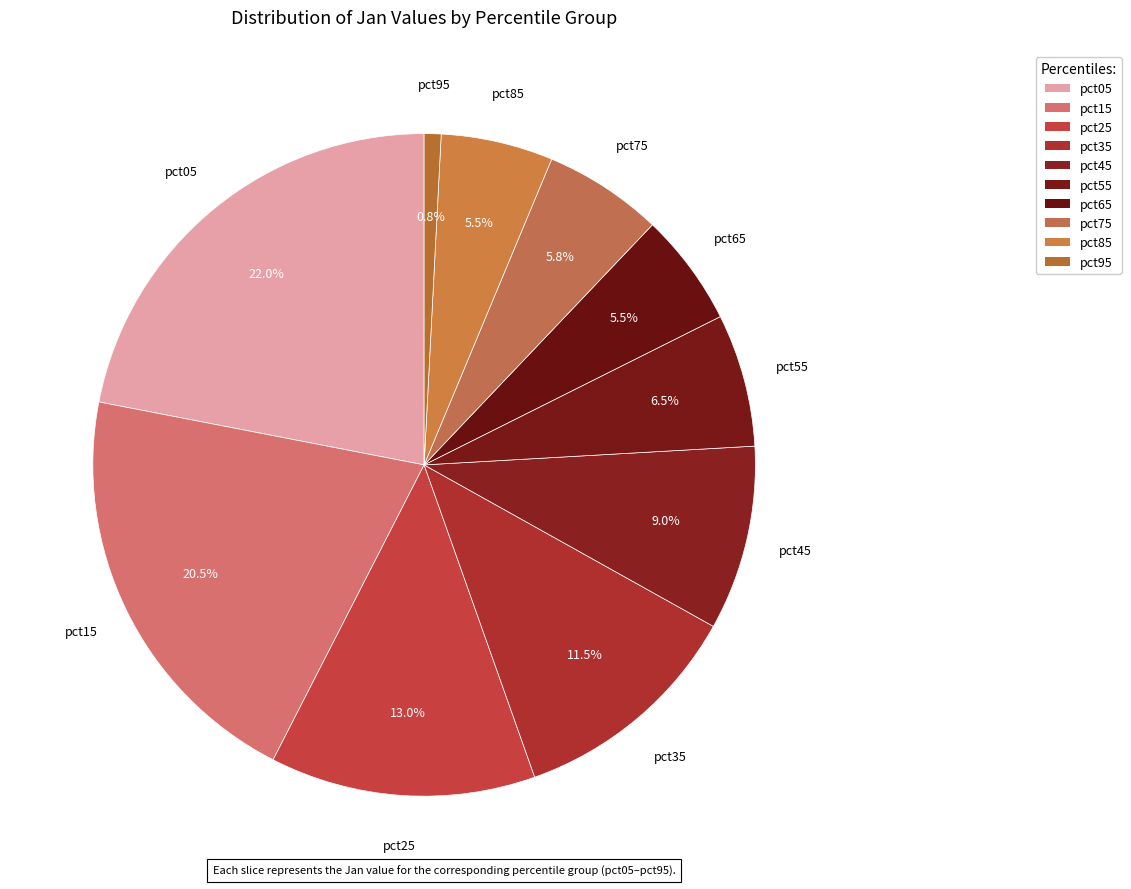

How many segments does this pie chart have?

10